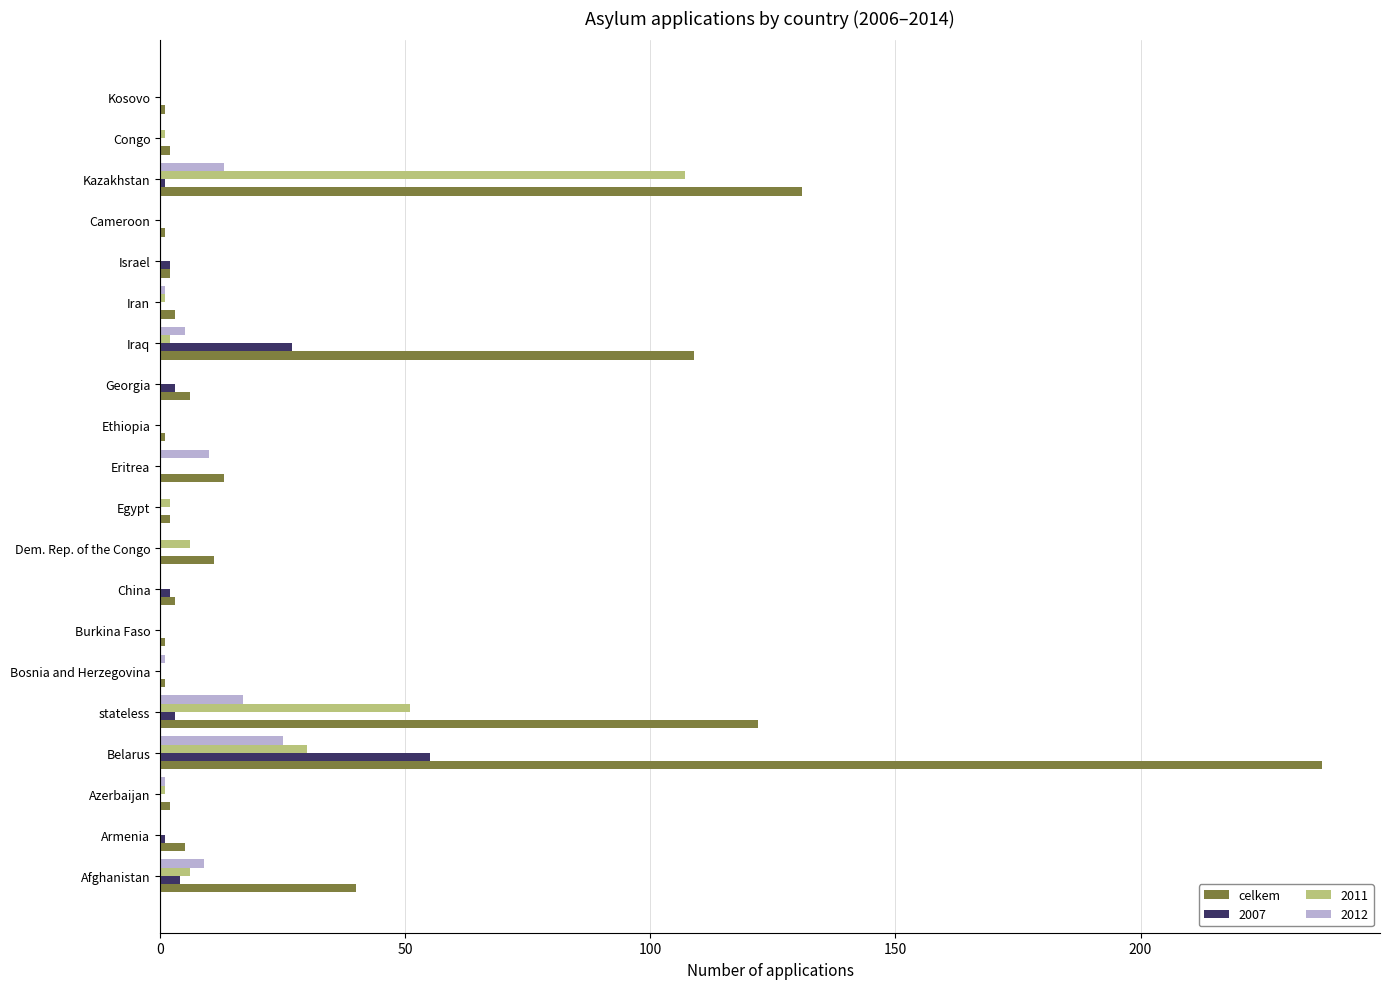

What is the sum of all 2012 values?

82